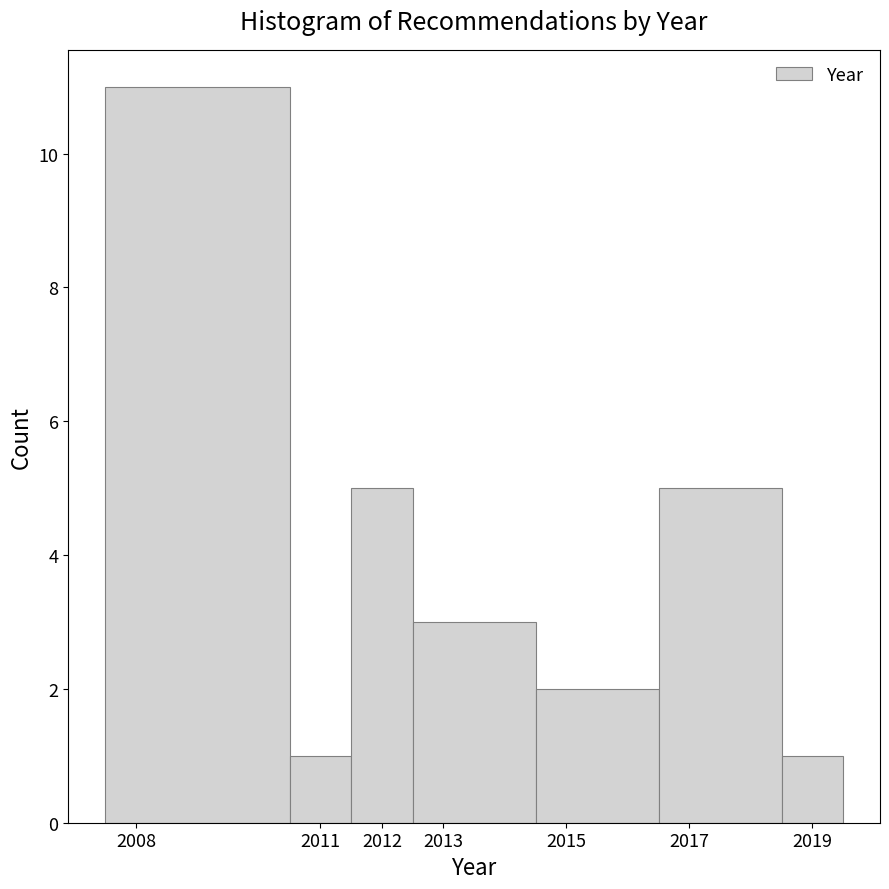

What is the height of the bar covering 2012.5 to 2014.5 on the x-axis? The values are not printed on the chart, so give them approximately, as read against the axis.

3